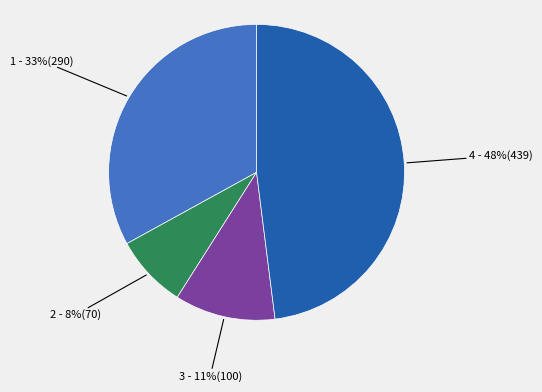

Is there a majority slice in this chart?

No